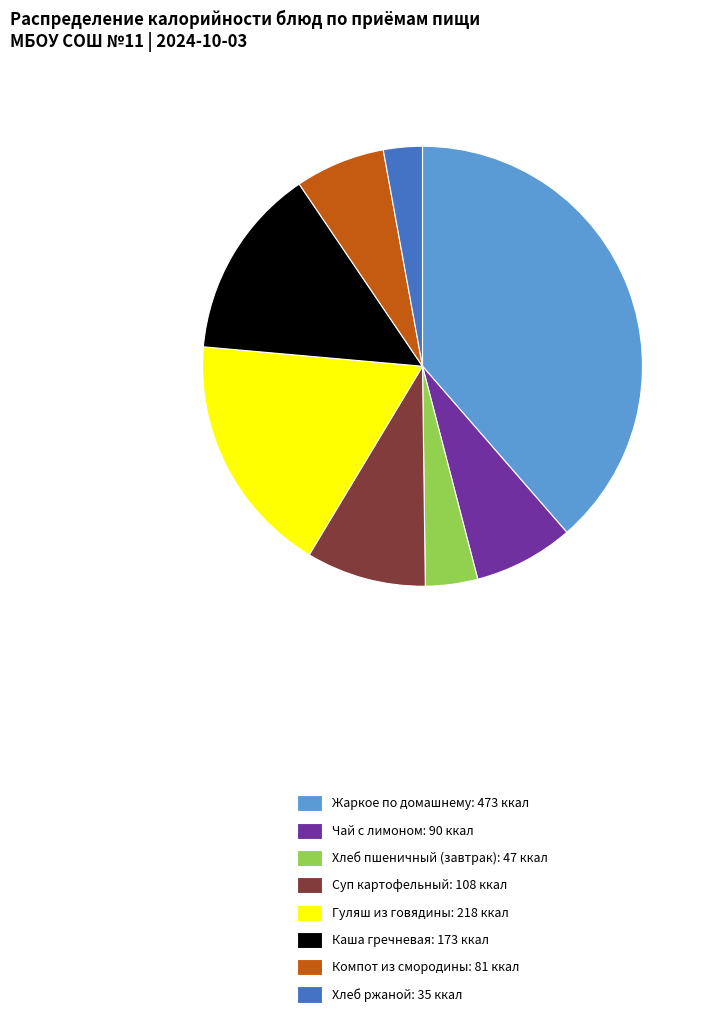

How many segments does this pie chart have?

8